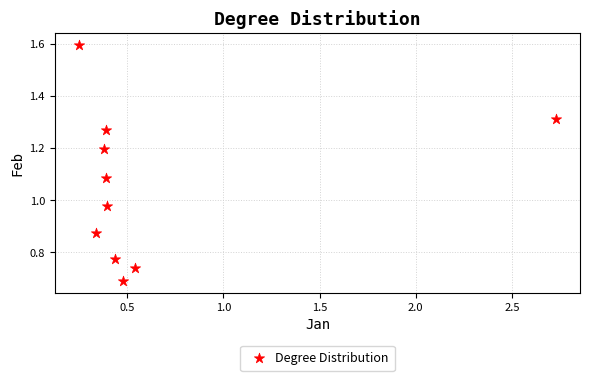

What is the average X value?

0.6